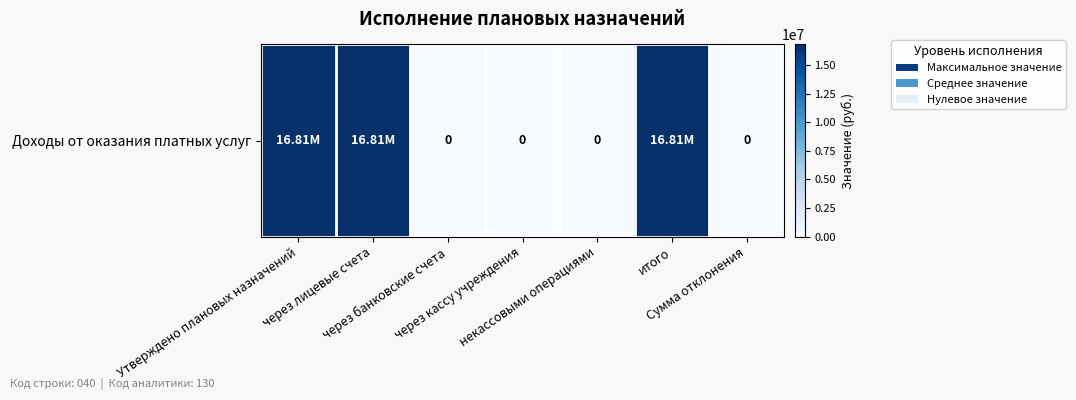

Between Утверждено плановых назначений and через банковские счета, which is larger?

Утверждено плановых назначений